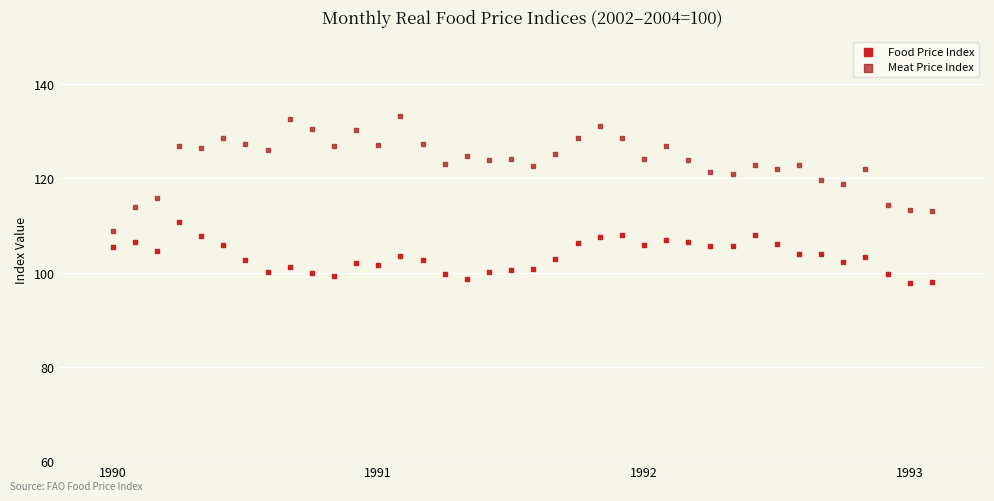

Which series reaches the minimum Y coordinate?

Food Price Index